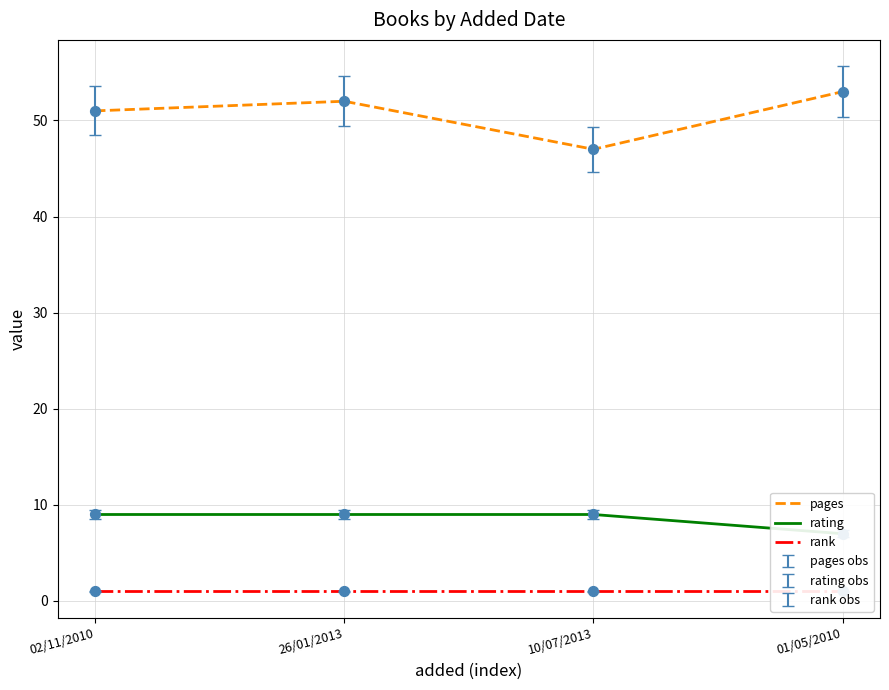

Which series has the widest spread of Y values?

pages